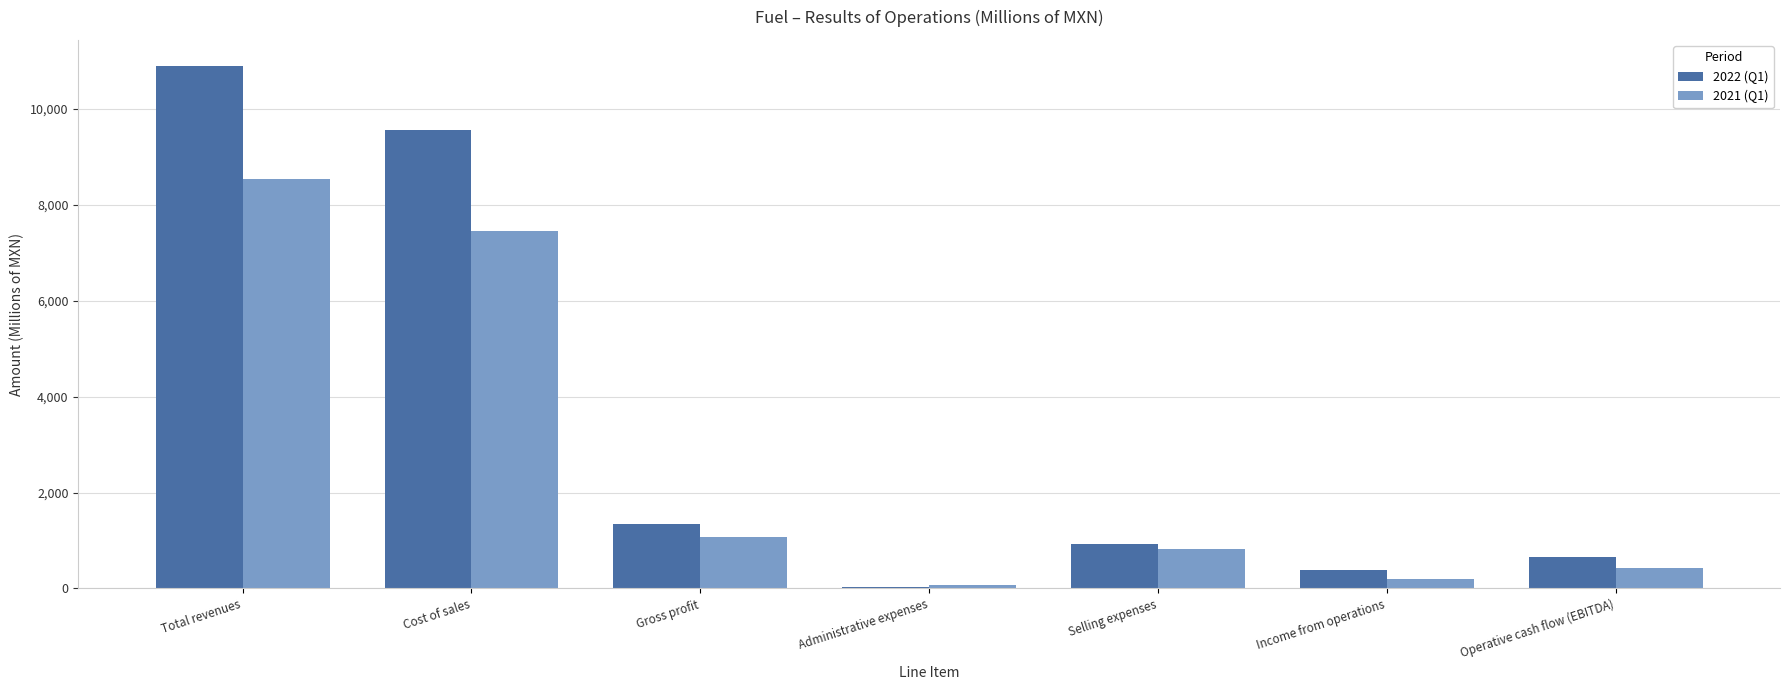

Which series changed the most between Total revenues and Operative cash flow (EBITDA)?

2022 (Q1)